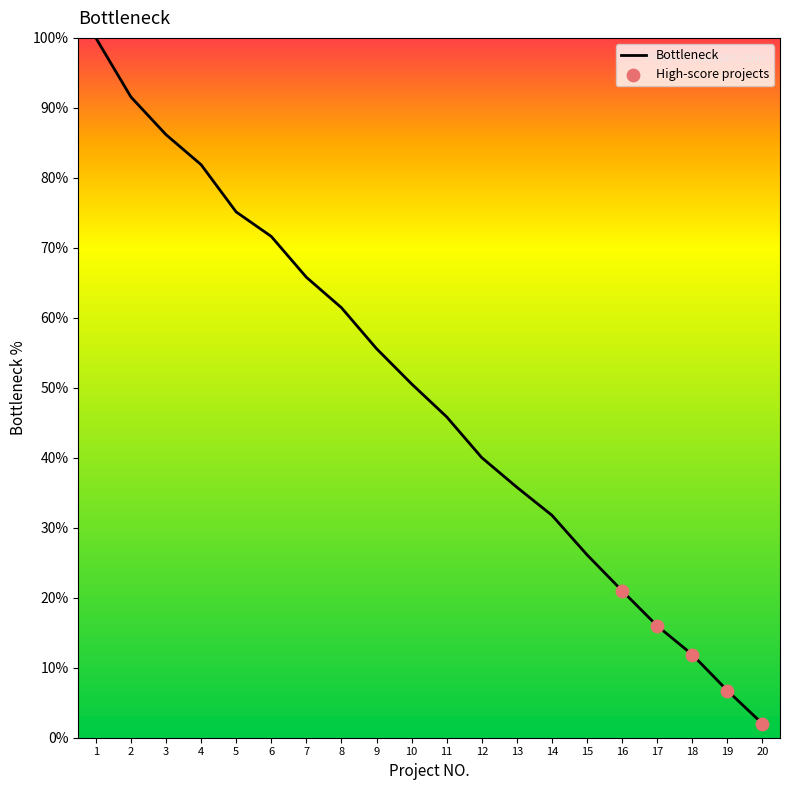

Approximately how many times larger is the value at 14 compared to 4?

0.4